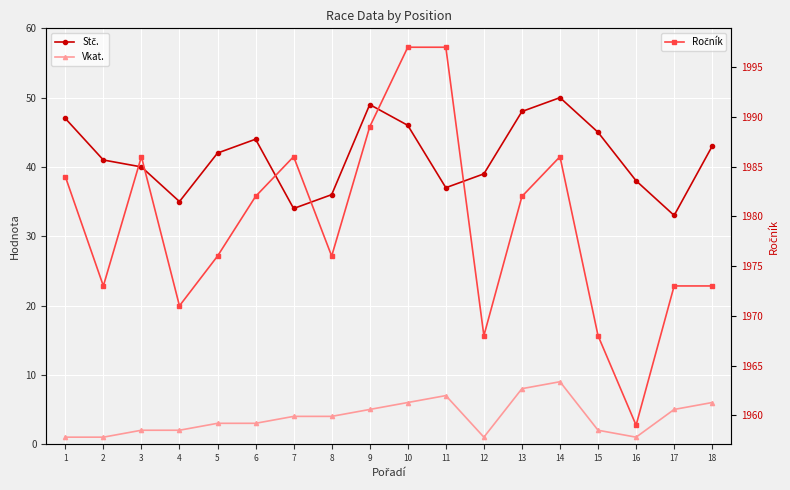

Which has a higher value, 4 or 14?

14